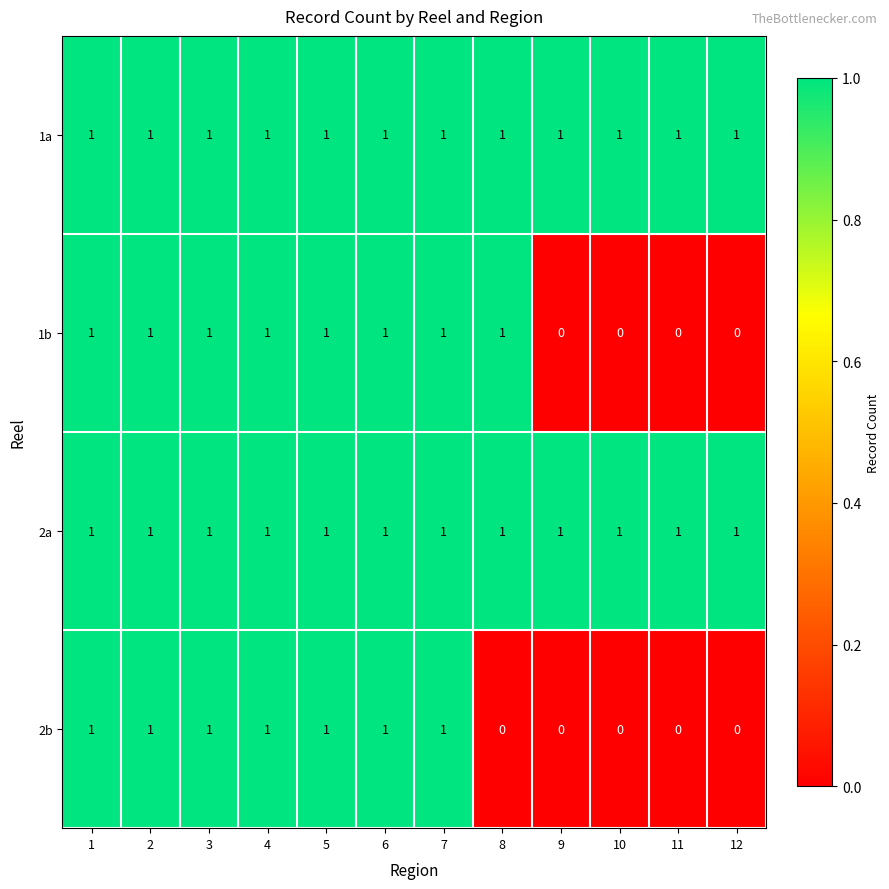

At how many categories does at least one series exceed 0?

12